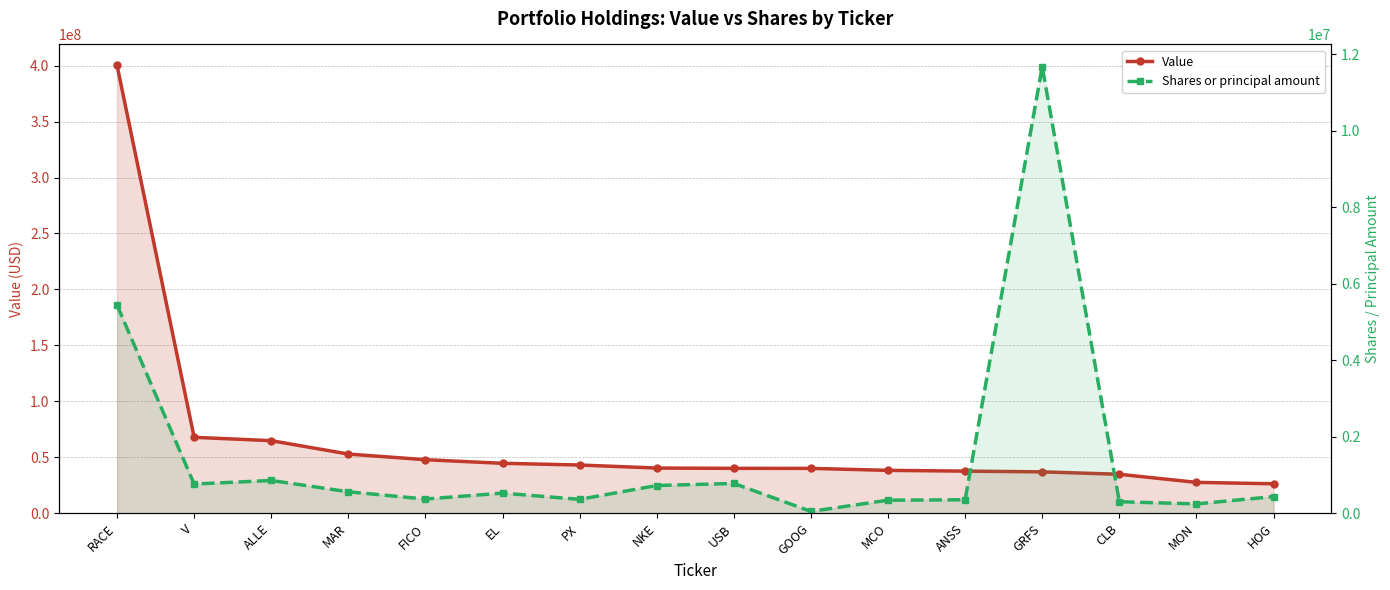

Which series changed the most between NKE and CLB?

Value